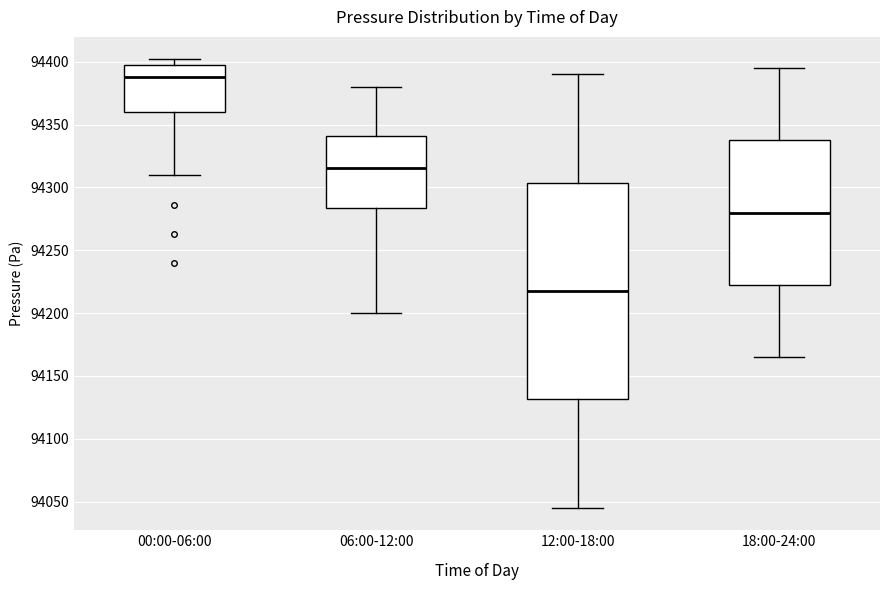

Which box has the highest median line?

00:00-06:00